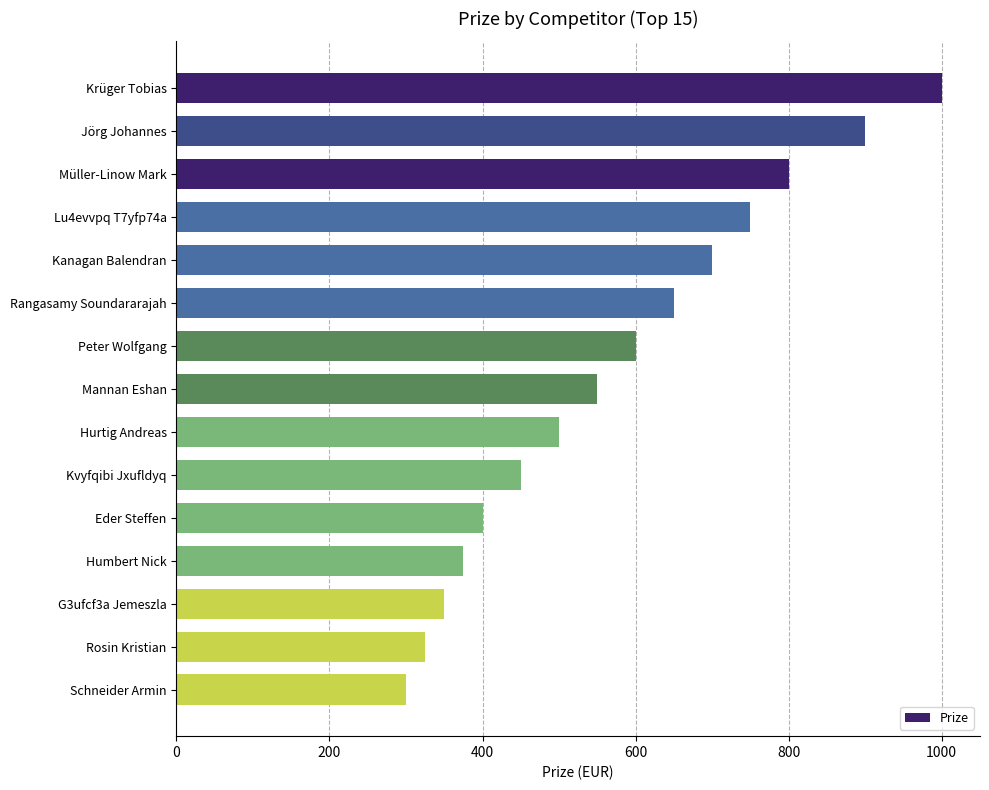

What is the sum of all values?

8650